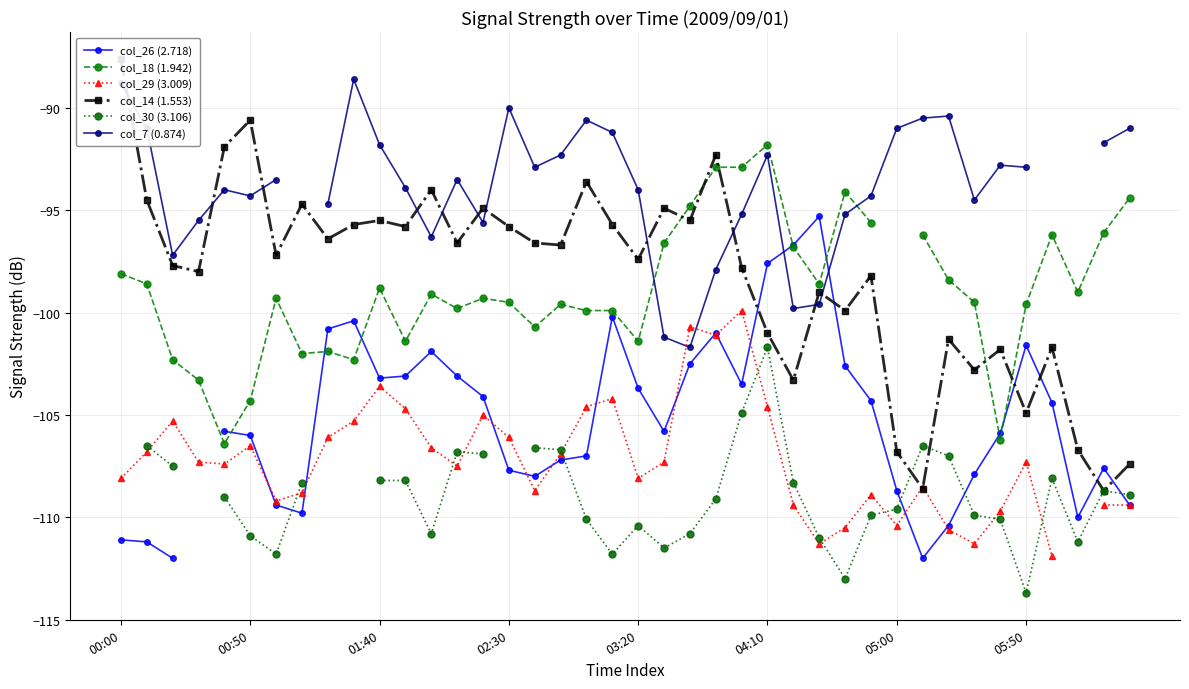

The value of col_18 (1.942) at 8 is -101.9. True or false?

True